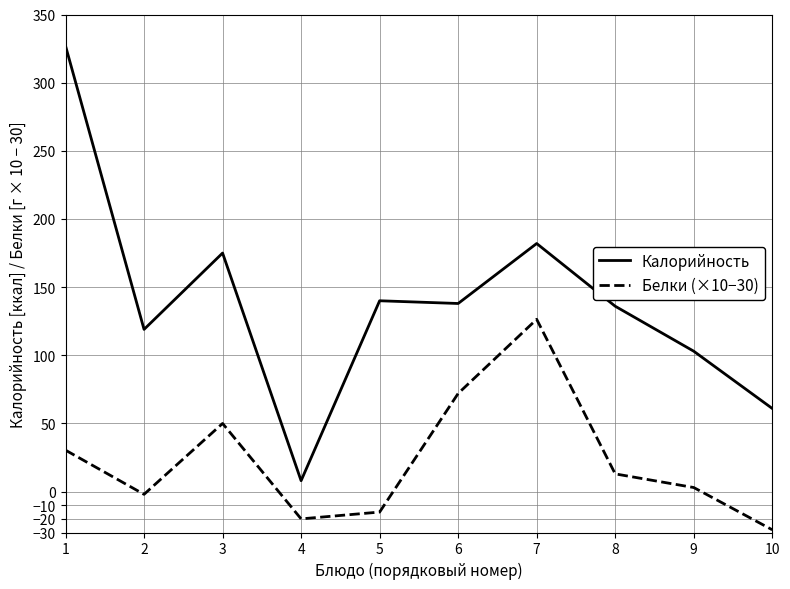

What is the sum of the Калорийность values at 9 and 2?

222.0